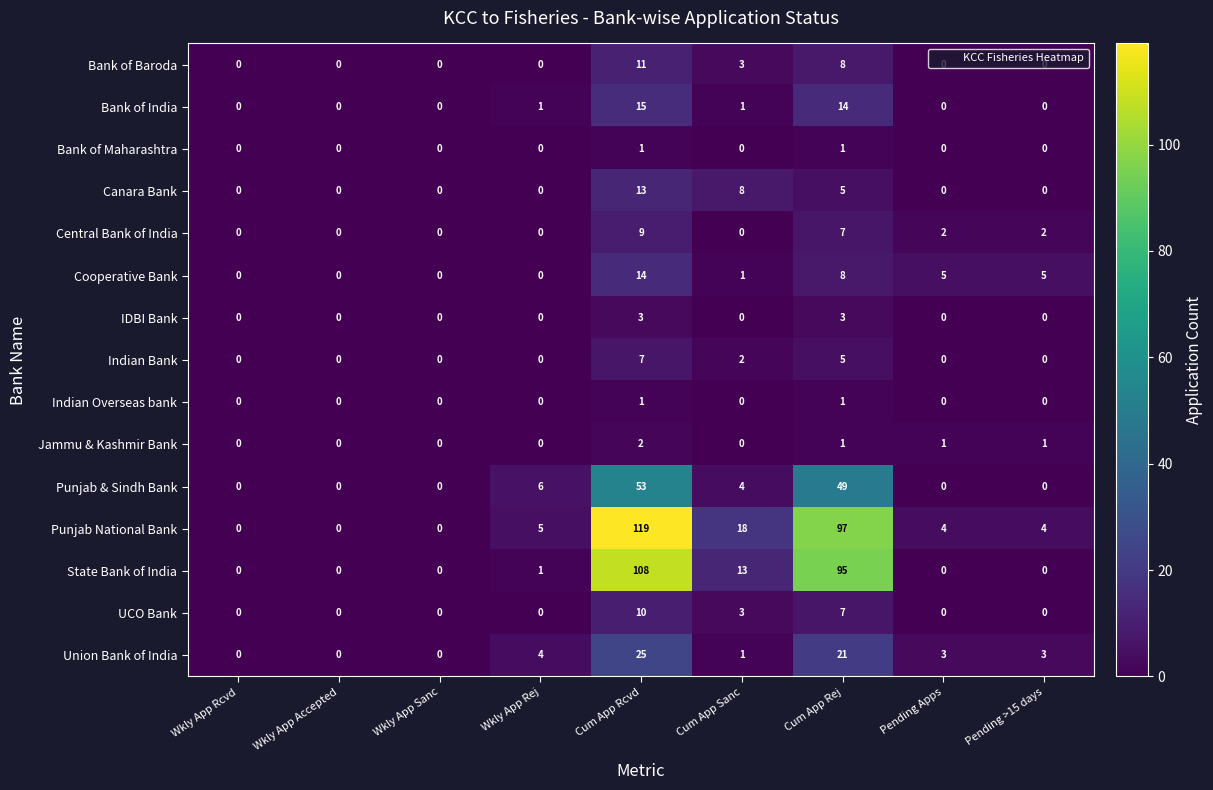

The Cooperative Bank series shows 8 at Cum App Rej. True or false?

True